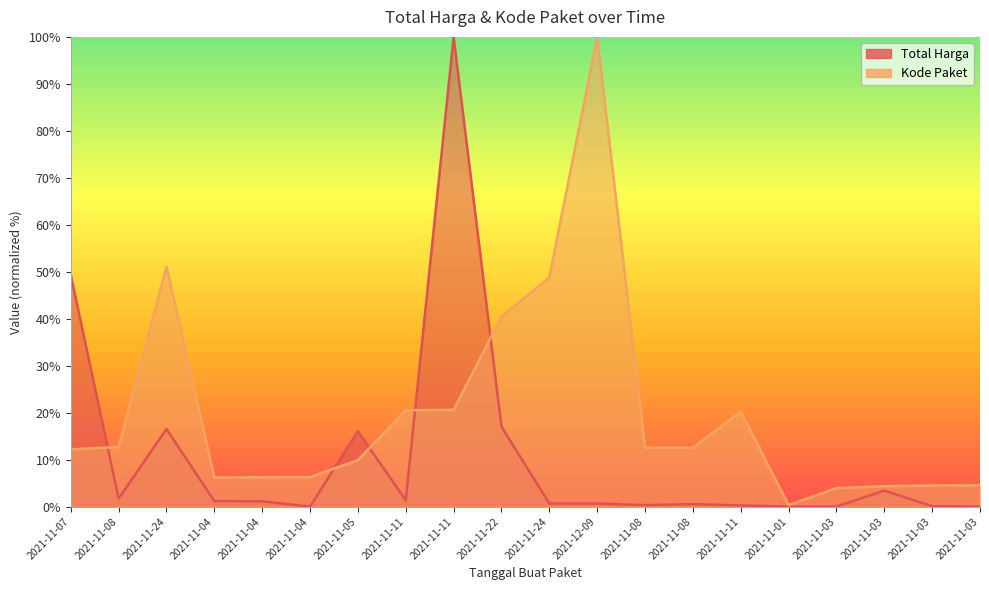

What is the approximate value of Total Harga at 2021-11-22?

17.0